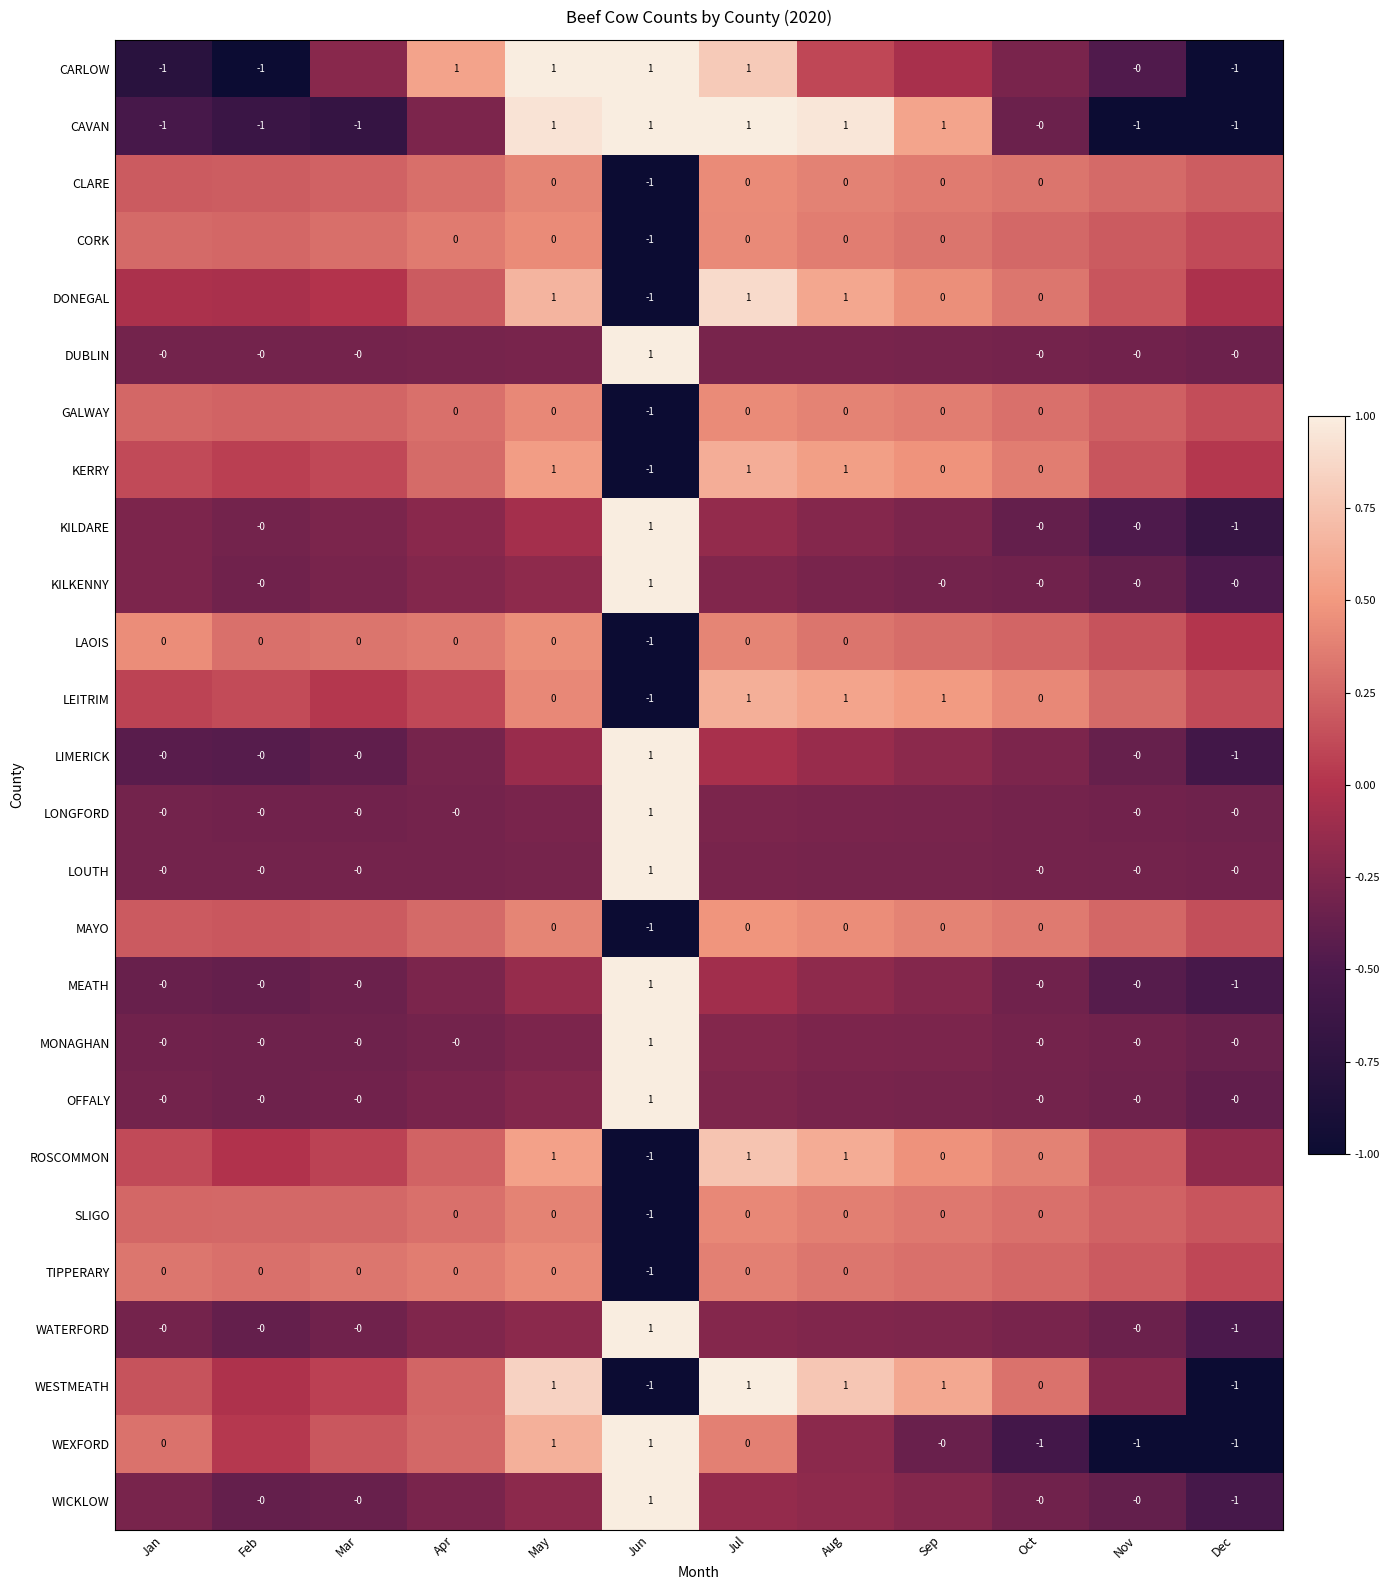

Which has a higher value, Dec or Aug?

Aug